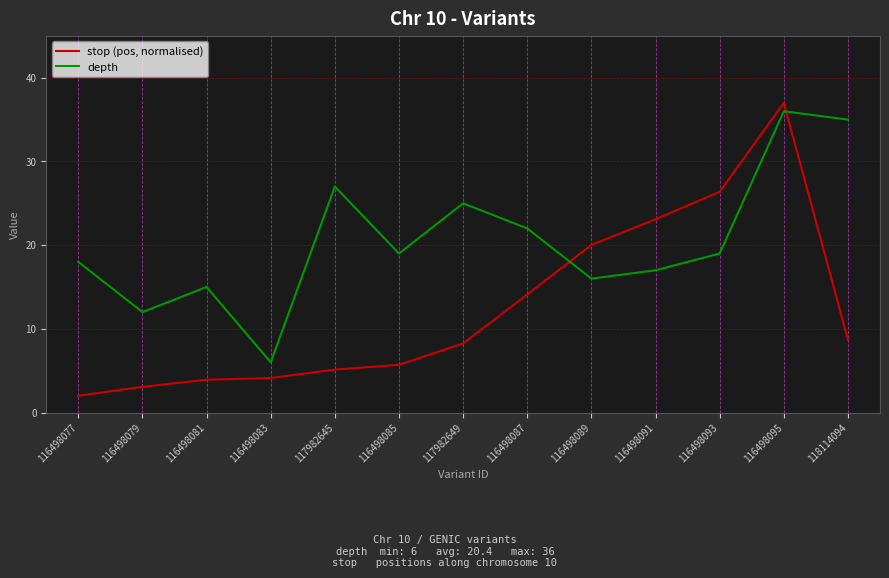

Reading left to right, extract all data points from this chart.

stop (pos, normalised): 2.0	3.1	3.9	4.1	5.1	5.7	8.3	14.1	20.0	23.1	26.4	37.0	8.7
depth: 18.0	12.0	15.0	6.0	27.0	19.0	25.0	22.0	16.0	17.0	19.0	36.0	35.0